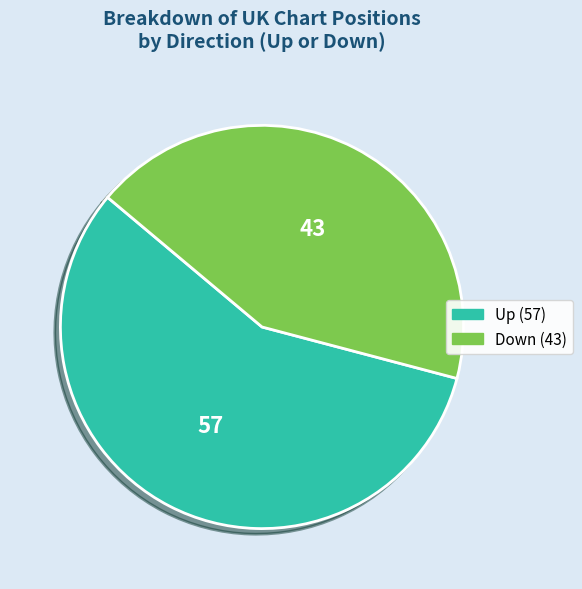

How many slices are in this pie chart?

2